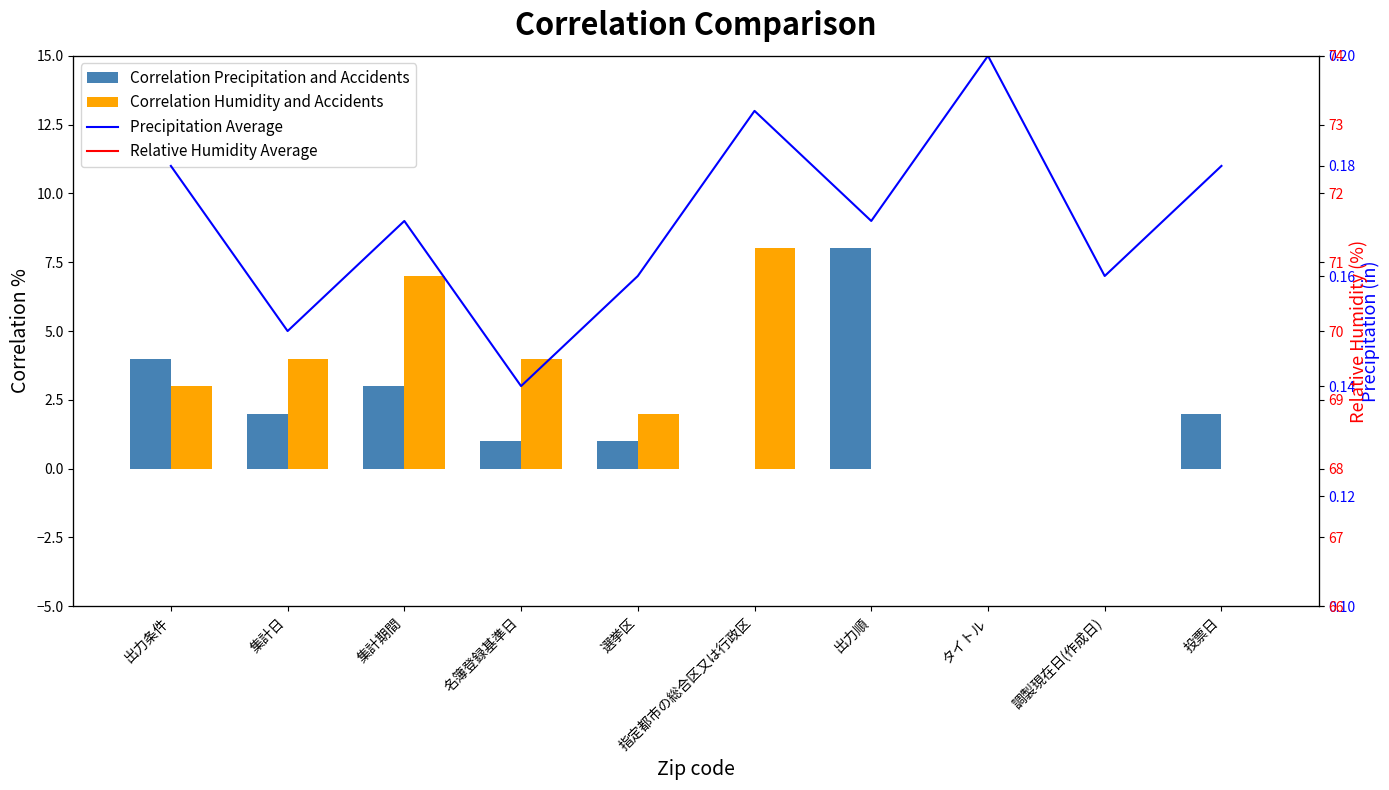

Reading left to right, list all the values displayed in this chart.

Correlation Precipitation and Accidents: 出力条件=4.0	集計日=2.0	集計期間=3.0	名簿登録基準日=1.0	選挙区=1.0	指定都市の総合区又は行政区=0.0	出力順=8.0	タイトル=0.0	調製現在日(作成日)=0.0	投票日=2.0
Correlation Humidity and Accidents: 出力条件=3.0	集計日=4.0	集計期間=7.0	名簿登録基準日=4.0	選挙区=2.0	指定都市の総合区又は行政区=8.0	出力順=0.0	タイトル=0.0	調製現在日(作成日)=0.0	投票日=0.0
Precipitation Average: 出力条件=0.2	集計日=0.1	集計期間=0.2	名簿登録基準日=0.1	選挙区=0.2	指定都市の総合区又は行政区=0.2	出力順=0.2	タイトル=0.2	調製現在日(作成日)=0.2	投票日=0.2
Relative Humidity Average: 出力条件=3.5	集計日=3.2	集計期間=4.1	名簿登録基準日=3.8	選挙区=3.6	指定都市の総合区又は行政区=4.5	出力順=3.9	タイトル=4.2	調製現在日(作成日)=3.7	投票日=4.0